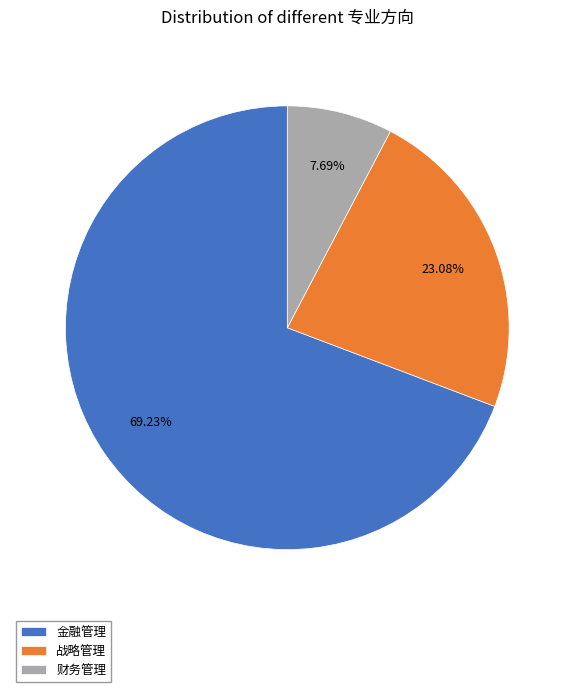

Count the number of slices in the pie.

3